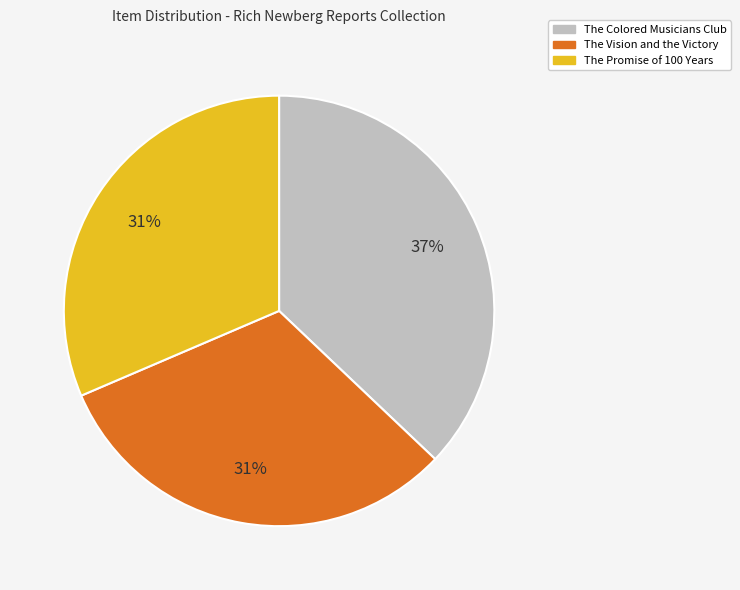

To the nearest percent, what percentage of the pie is The Colored Musicians Club?

37%